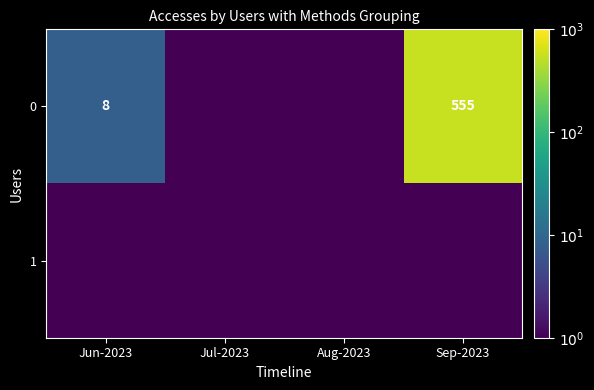

What is the sum of the 0 values at Jun-2023 and Sep-2023?

563.0